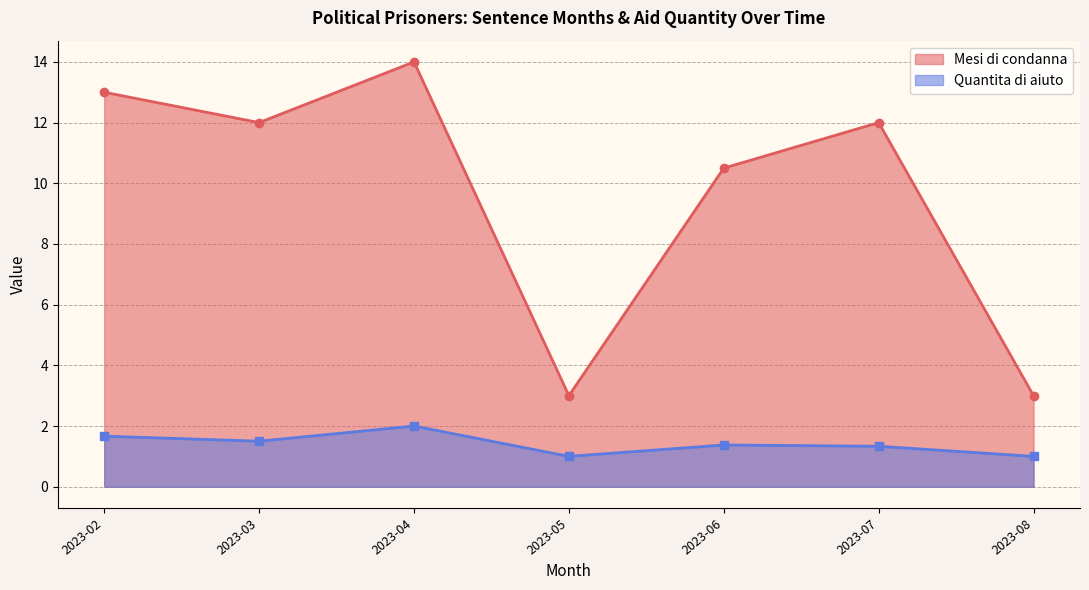

What value does the Quantita di aiuto series have at 2023-02?

1.7